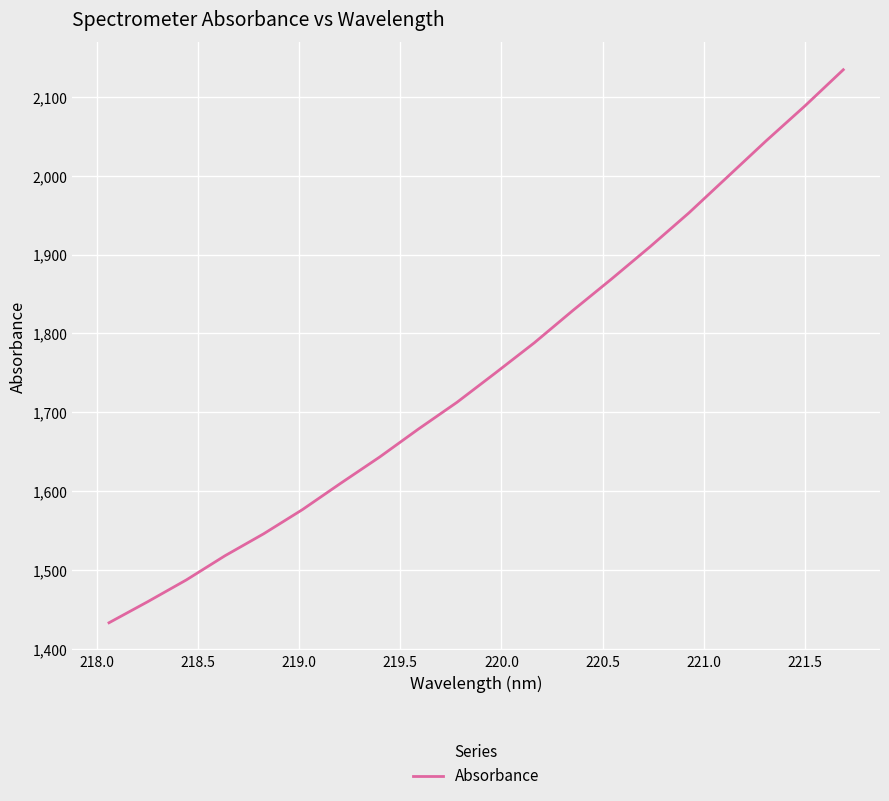

What is the smallest value displayed?

1433.0